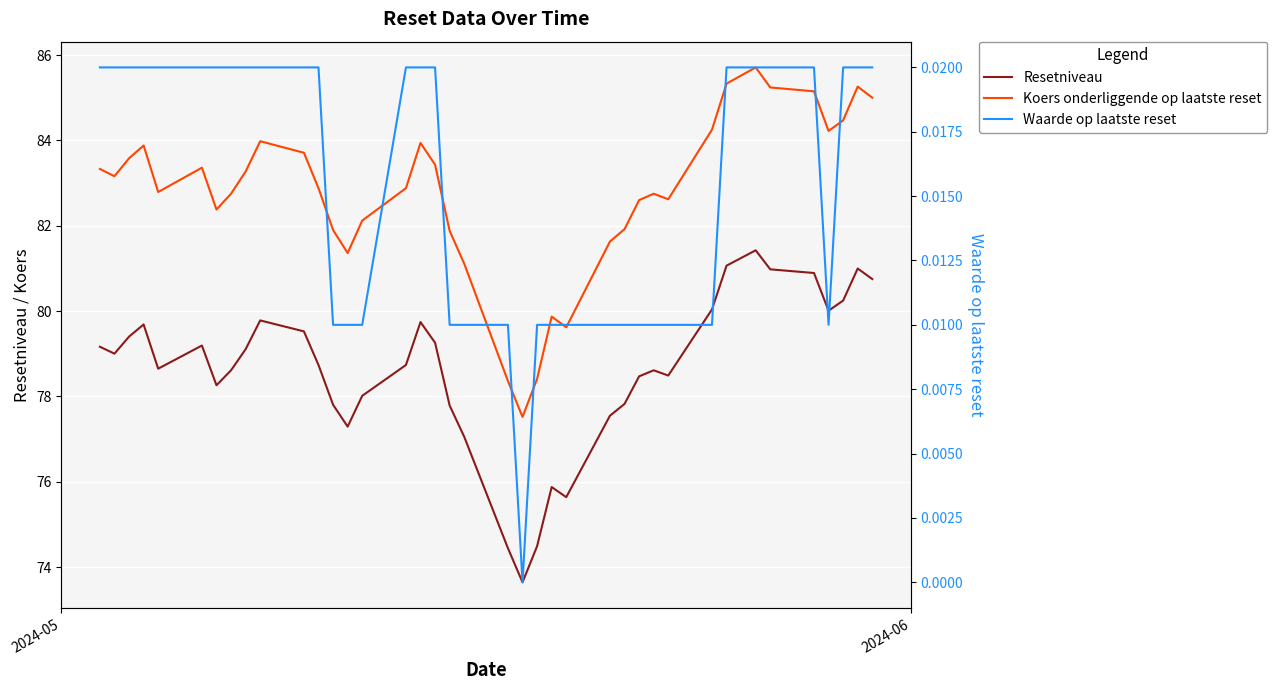

True or false: Koers onderliggende op laatste reset and Waarde op laatste reset cross at least once.

False